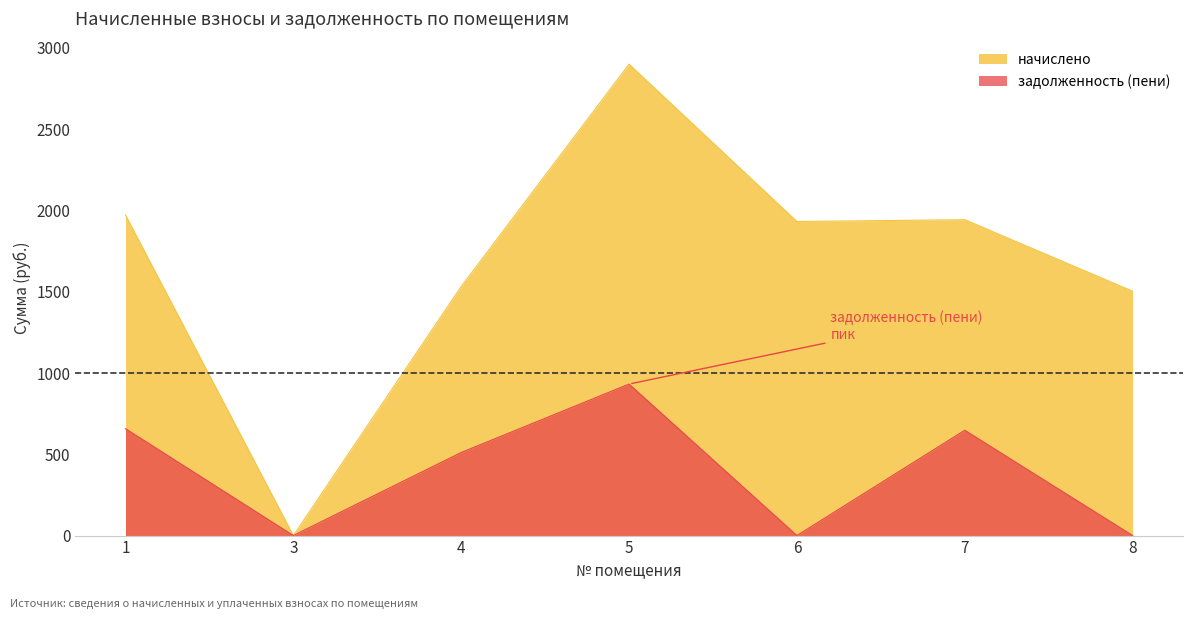

What is the difference between the highest and lowest values at 6?

1932.0